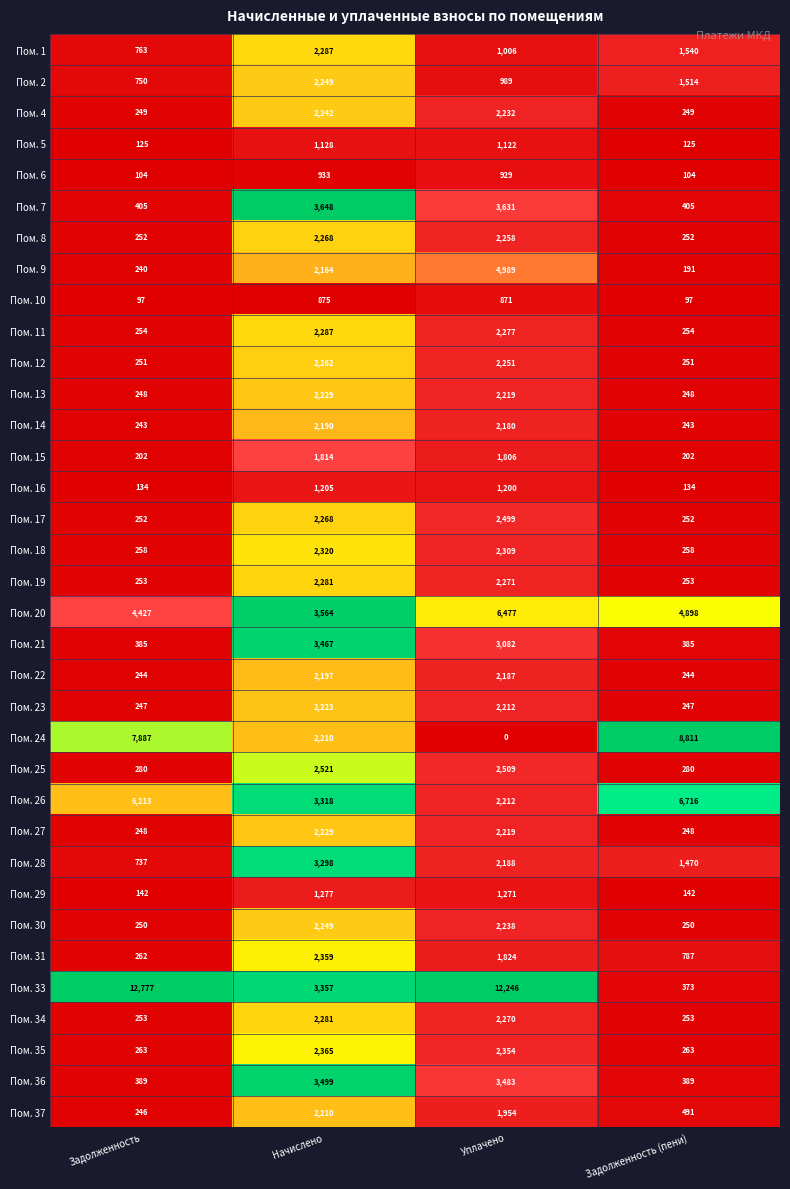

The value of Пом. 11 at Задолженность (пени) is 429. True or false?

False